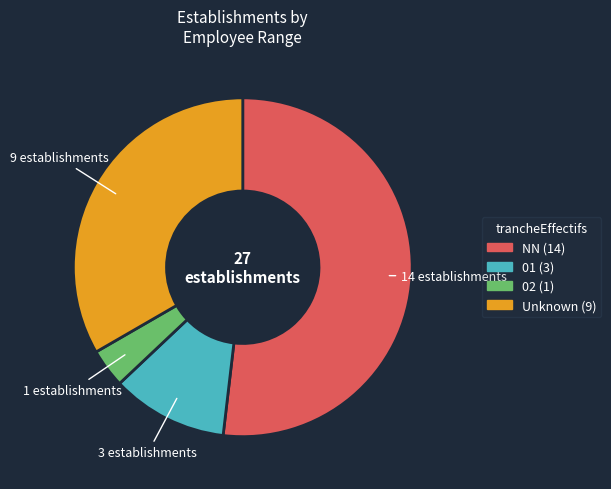

How many segments does this pie chart have?

4